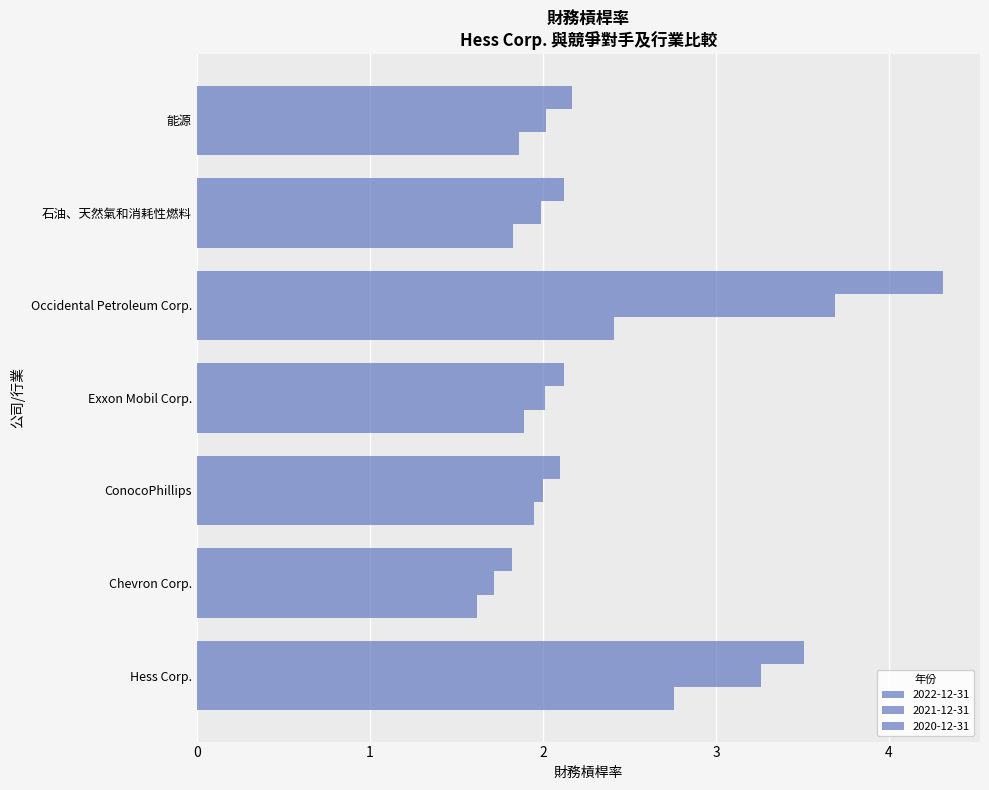

How many categories are shown in the chart?

7